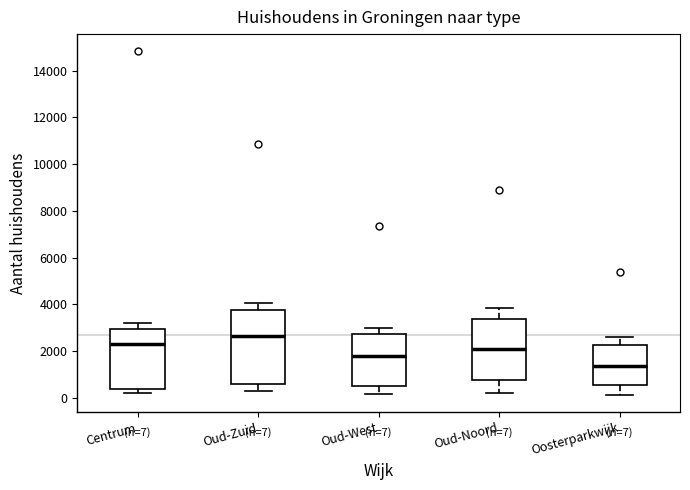

Comparing the boxes themselves (not the whiskers), which one is the tallest?

Oud-Zuid